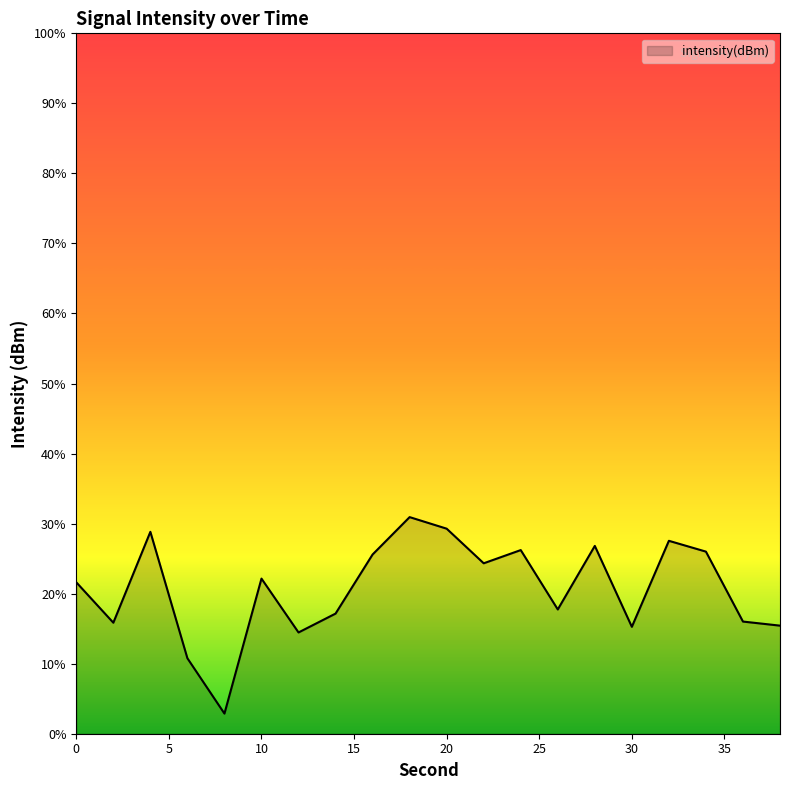

Rank the categories by value from highest to lowest.

18, 20, 4, 32, 28, 24, 34, 16, 22, 10, 0, 26, 14, 36, 2, 38, 30, 12, 6, 8